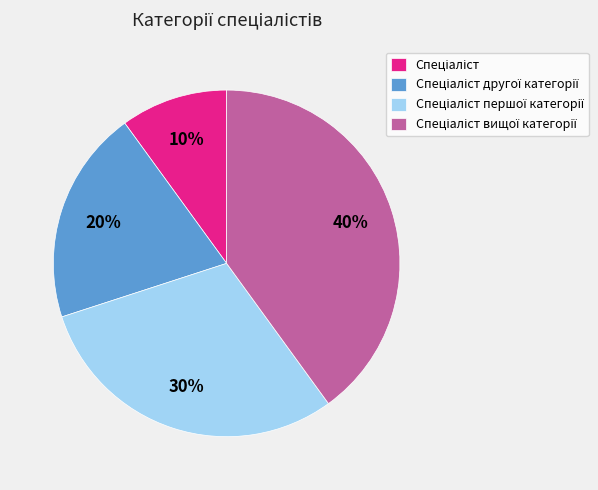

How many segments does this pie chart have?

4